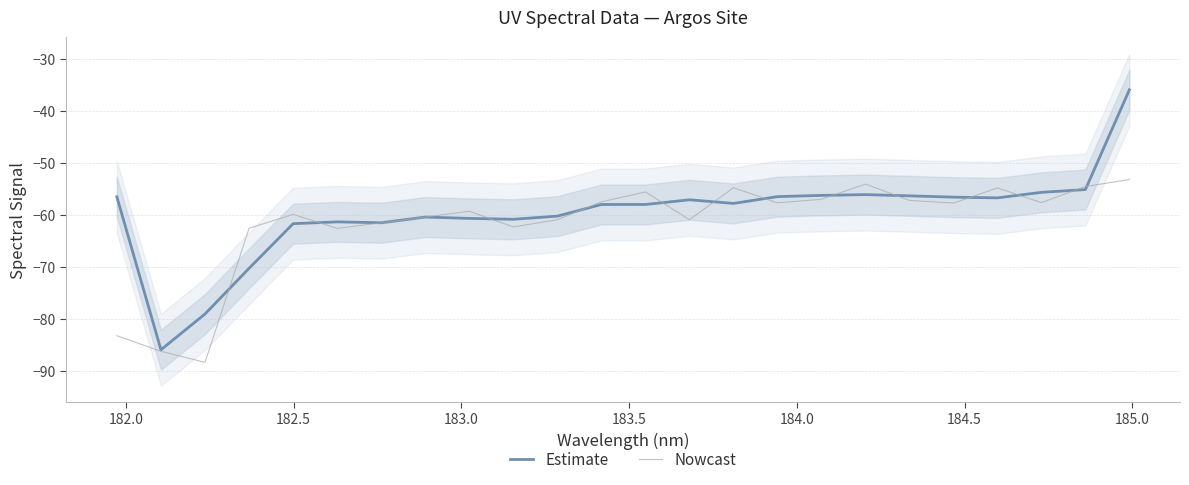

How many data points does each series have?

24